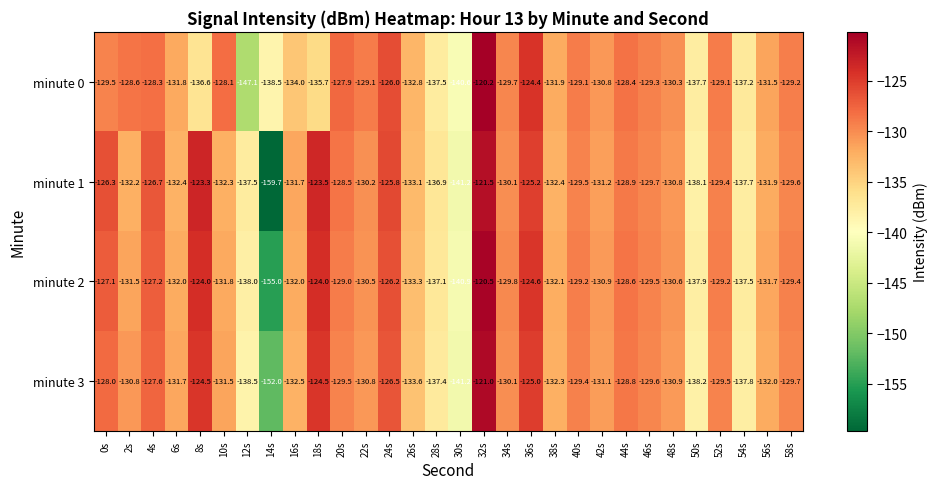

At which label is minute 1 closest to -140?

30s